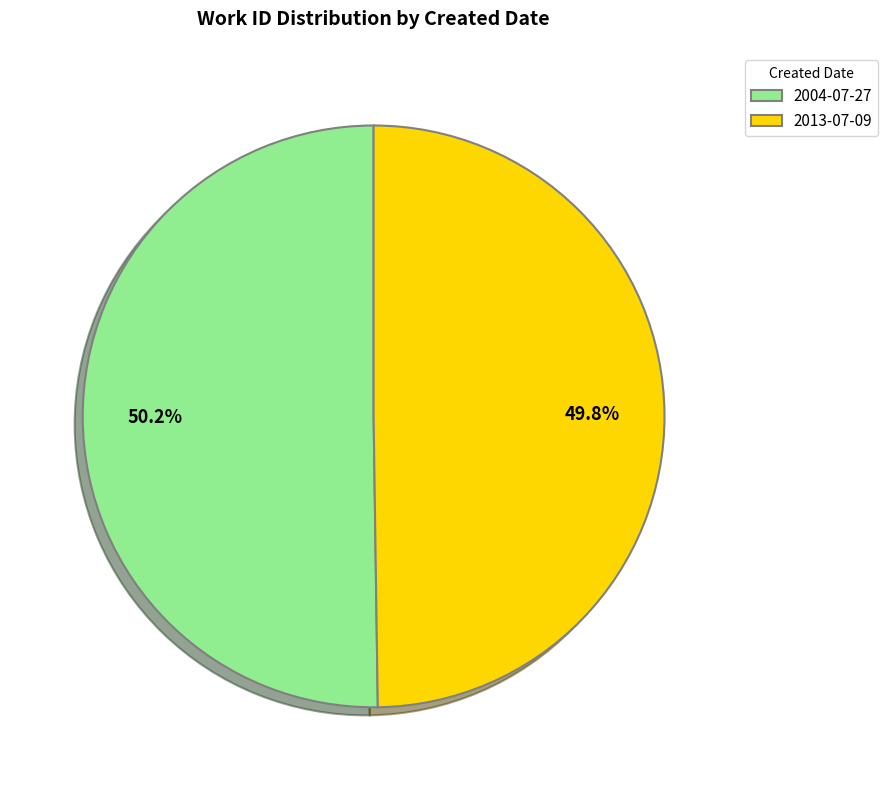

Is there a majority slice in this chart?

Yes